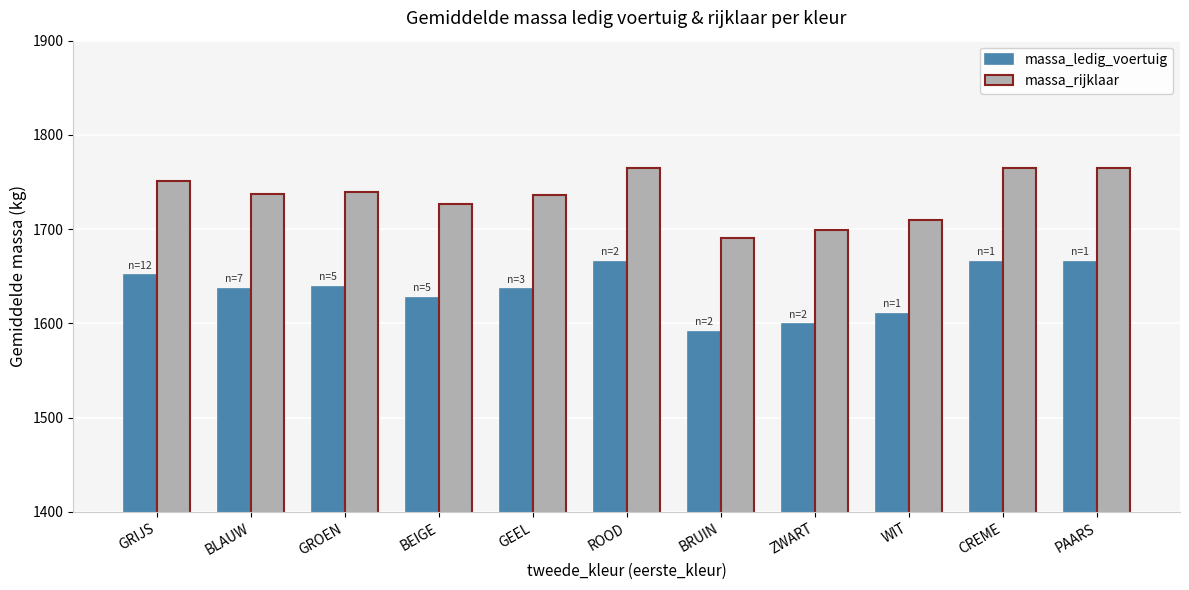

Read the massa_ledig_voertuig value at ROOD, to the nearest 5.

1665